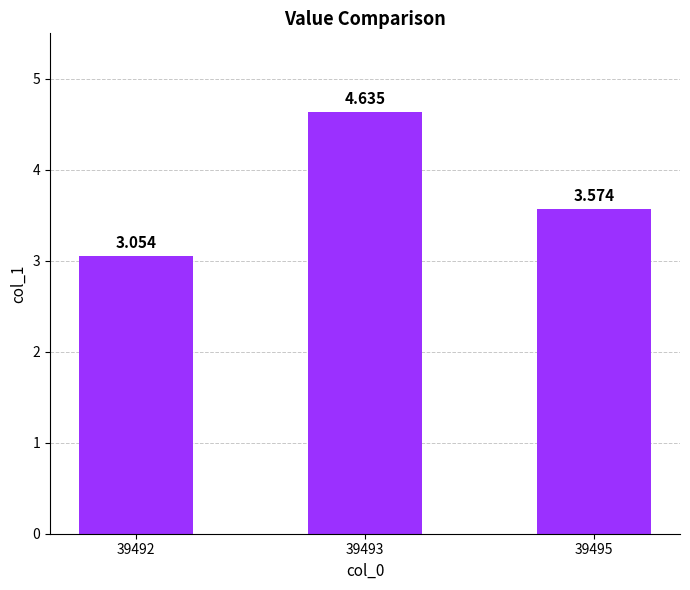

Rank the categories by value from lowest to highest.

39492, 39495, 39493